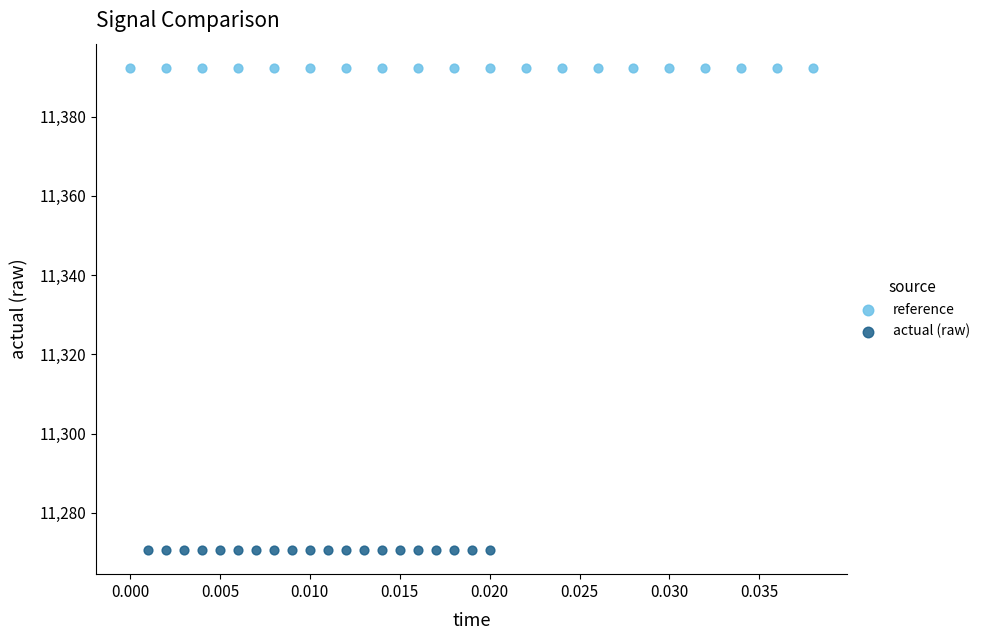

Which series contains the lowest Y value?

actual (raw)